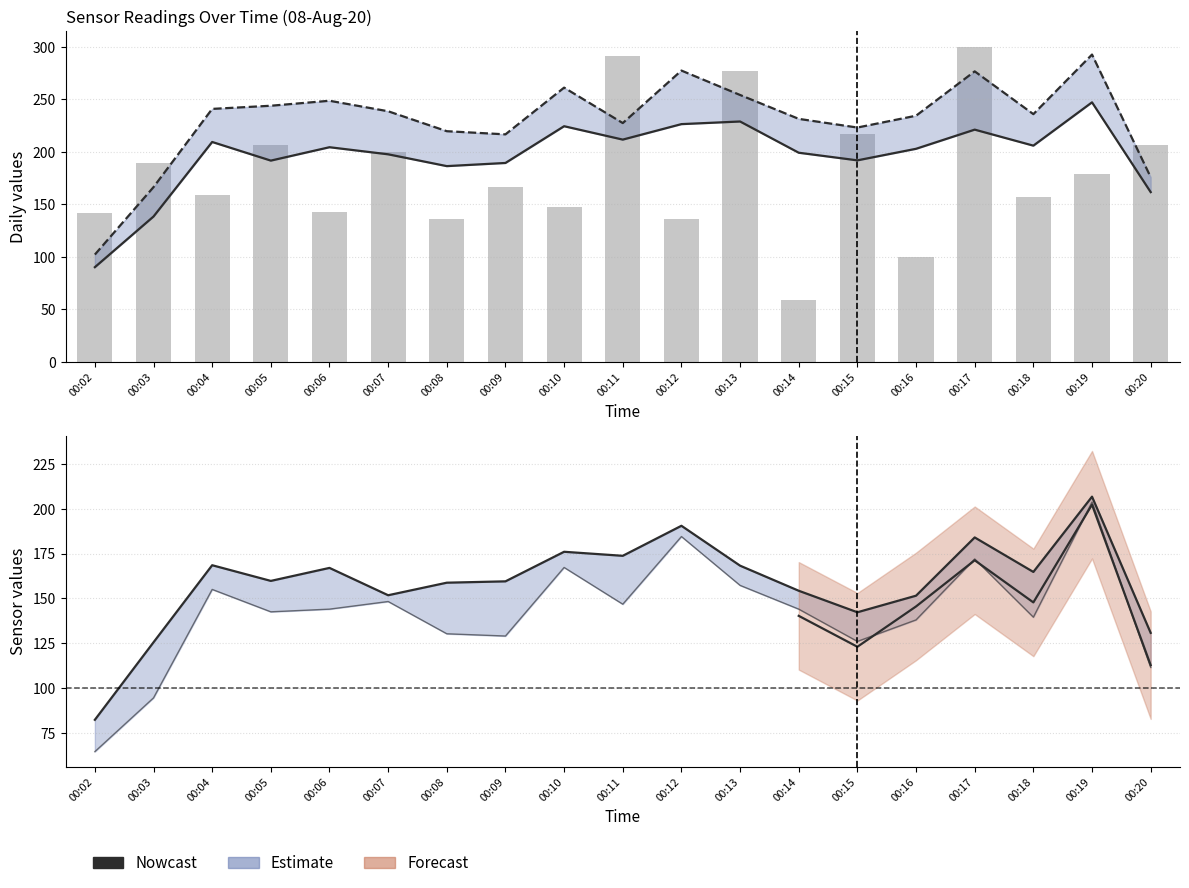

True or false: col_9 has a value of 97 at 00:09.

False